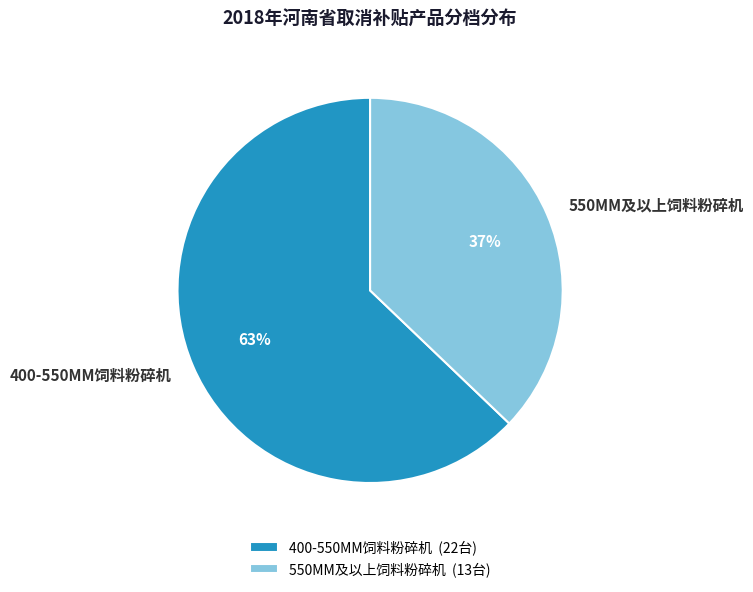

What is the ratio of the value at 550MM及以上饲料粉碎机 to the value at 400-550MM饲料粉碎机?

0.6